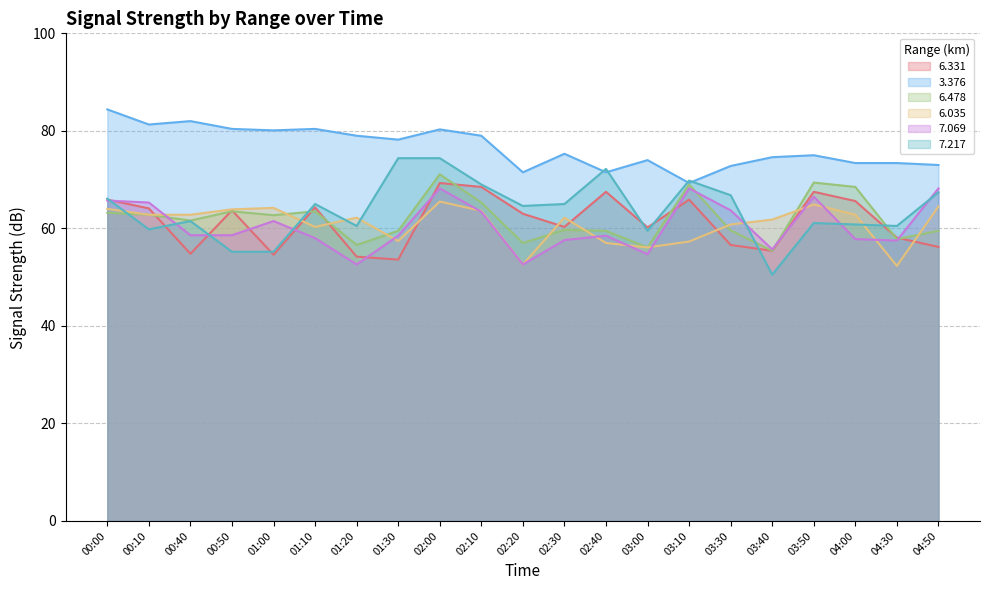

How many times do   6.478 and   6.035 cross each other?

8